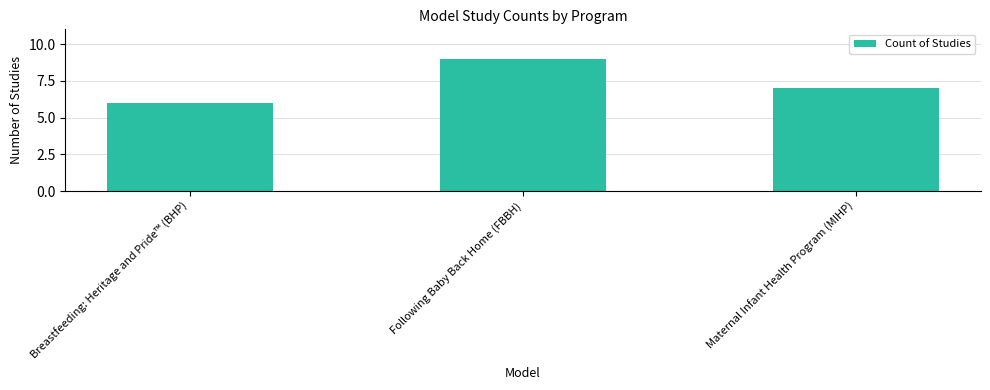

What is the sum of the values at Breastfeeding: Heritage and Pride™ (BHP) and Following Baby Back Home (FBBH)?

15